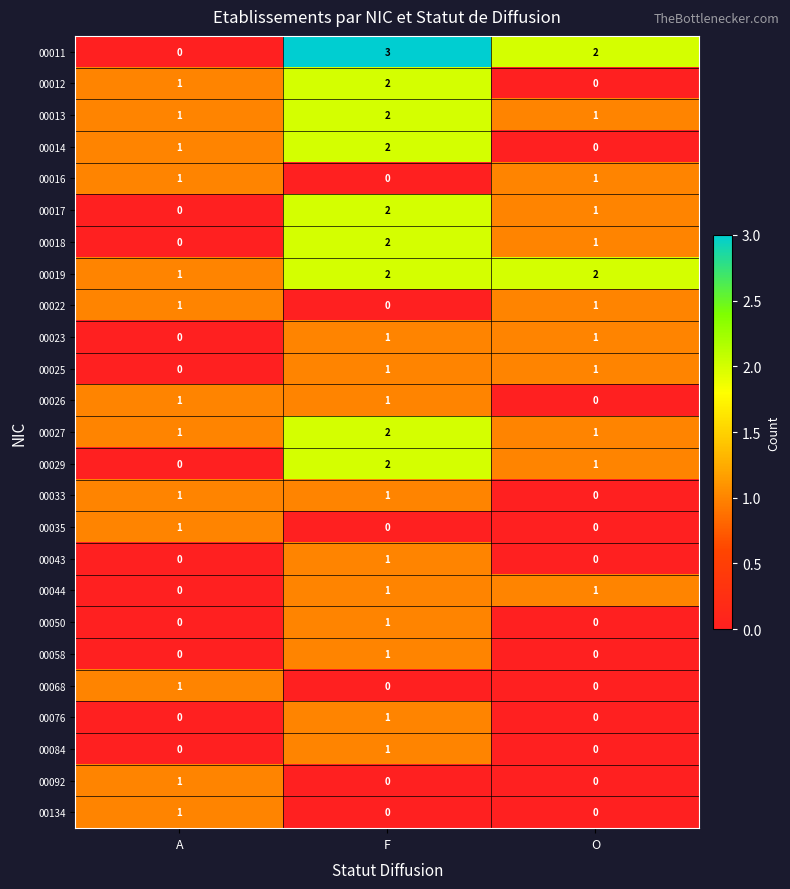

How many 00134 values are between 0 and 1?

3